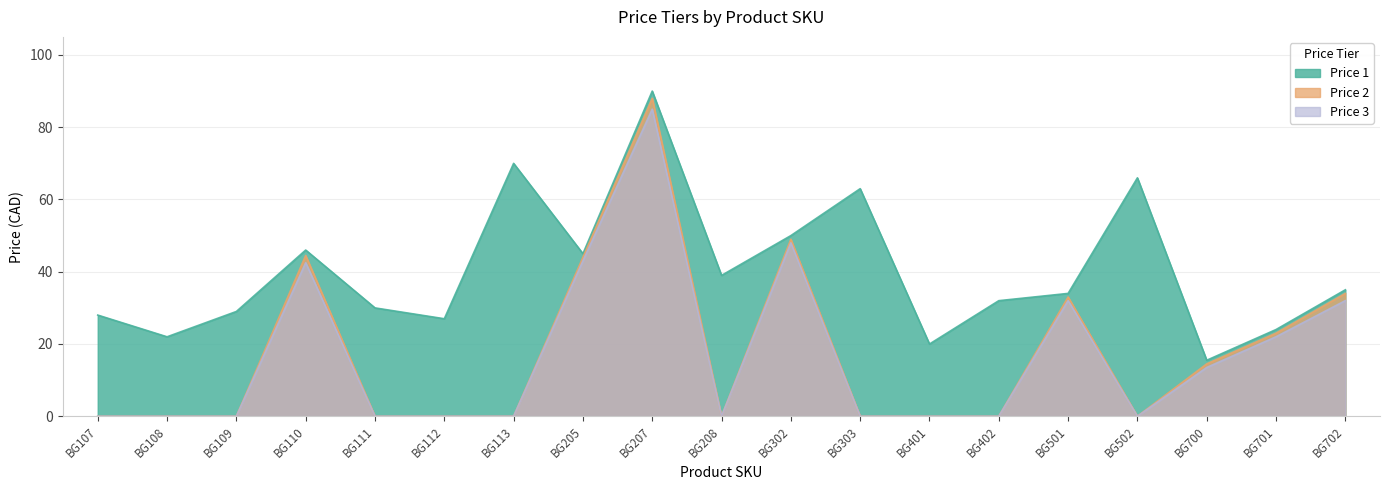

In Price 3, how many points are lower than both neighbors (excluding endpoints)?

2